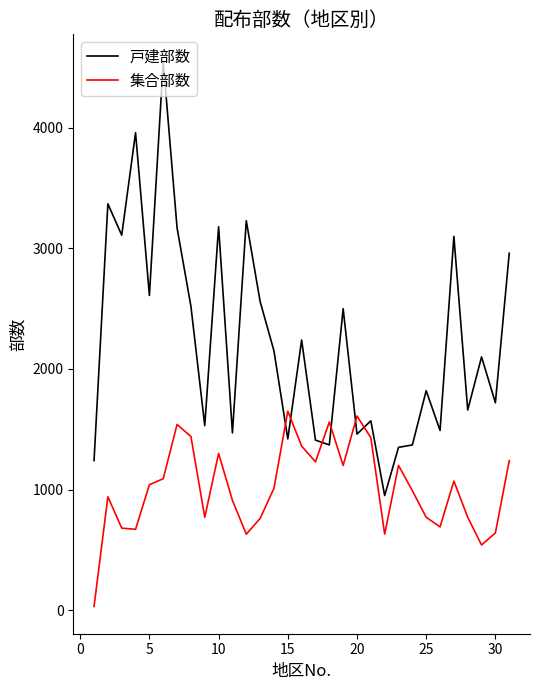

Rank the series by their maximum value, from lowest to highest.

集合部数, 戸建部数